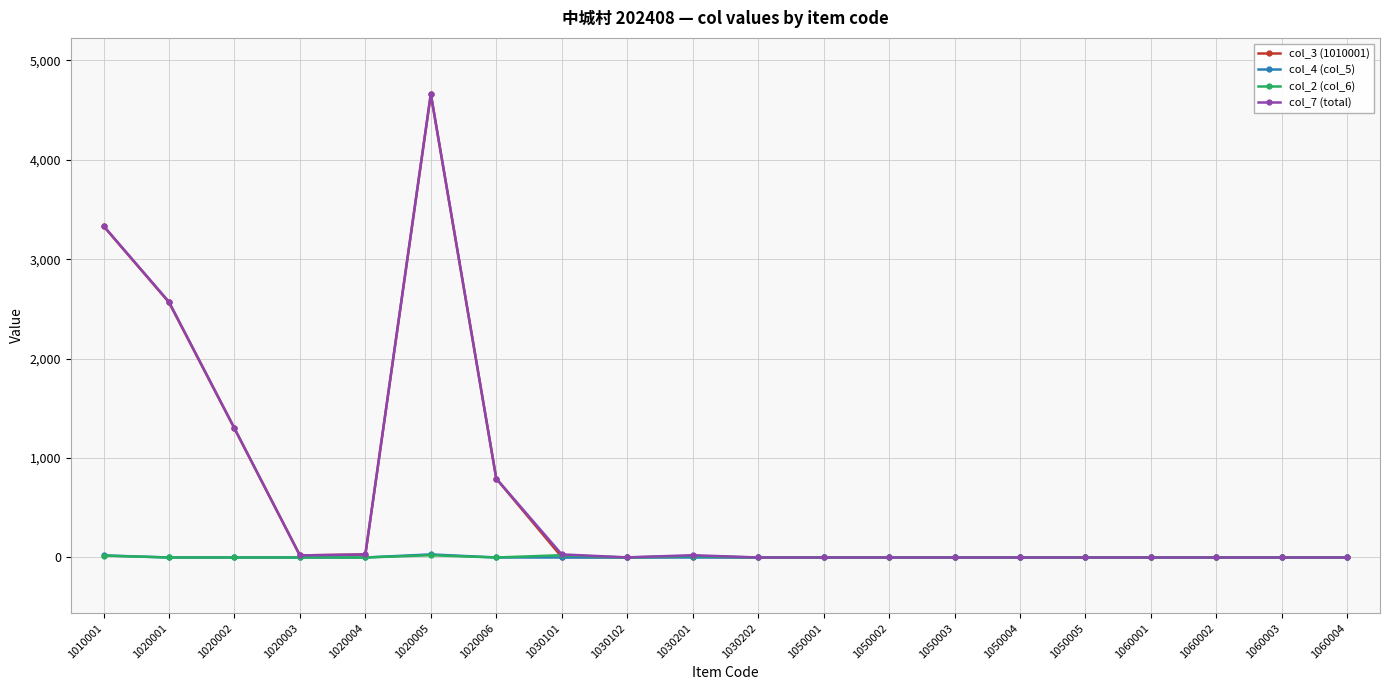

True or false: col_7 (total) has a value of 0 at 1050003.

True